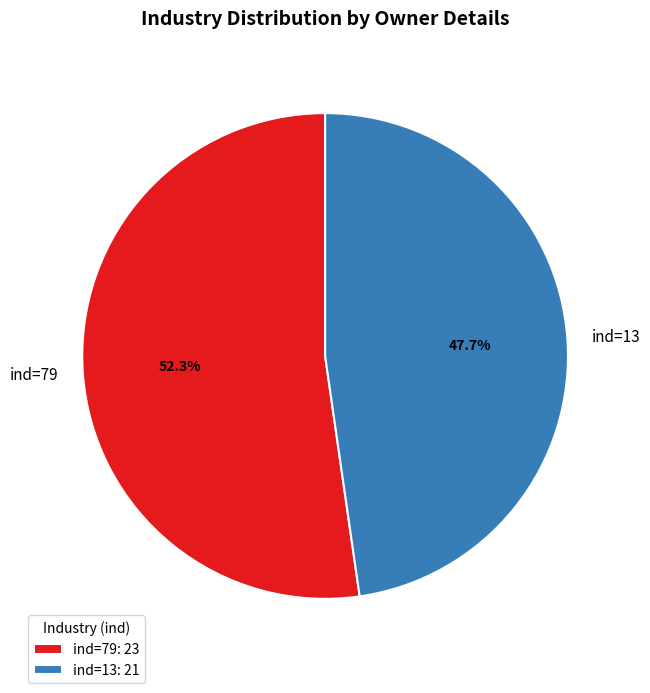

How much of the chart is everything except ind=79?

47.7%